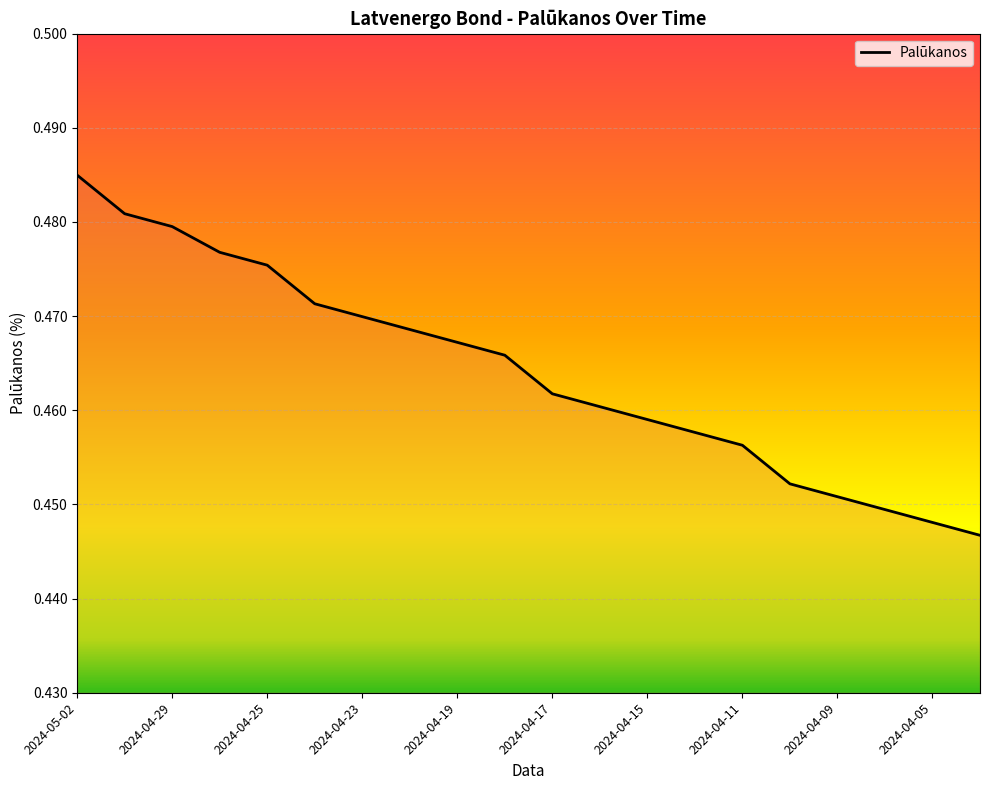

At which category does the chart reach its peak across all series?

2024-05-02